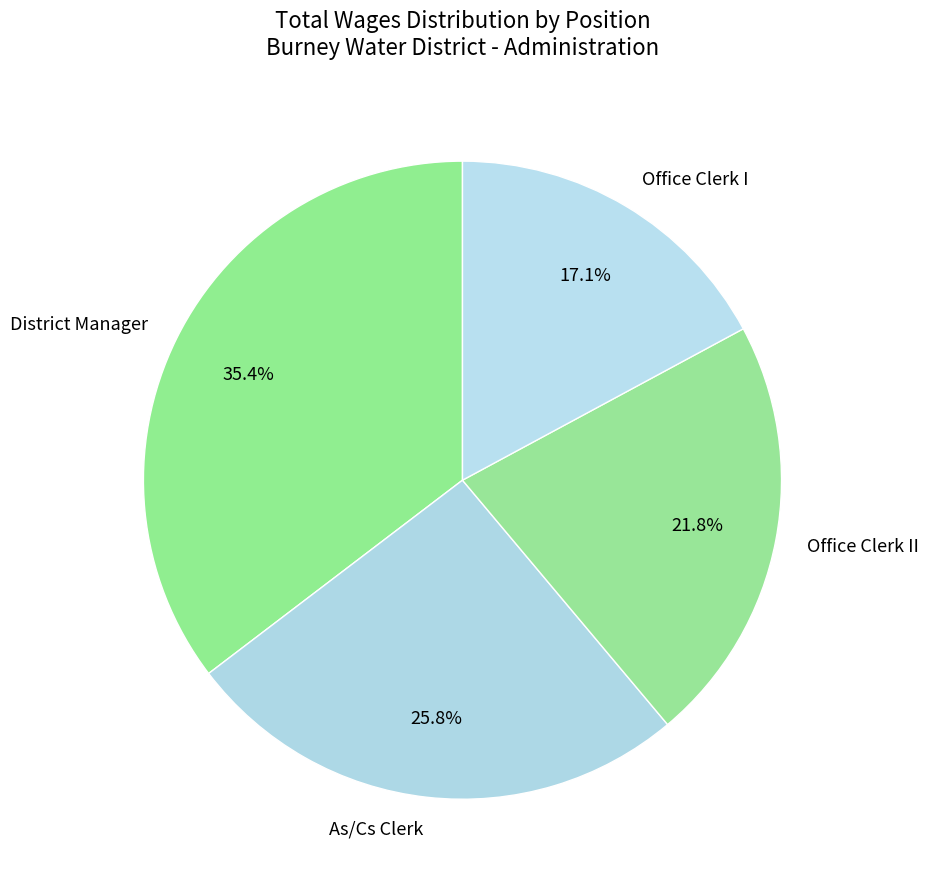

Between Office Clerk II and As/Cs Clerk, which is larger?

As/Cs Clerk